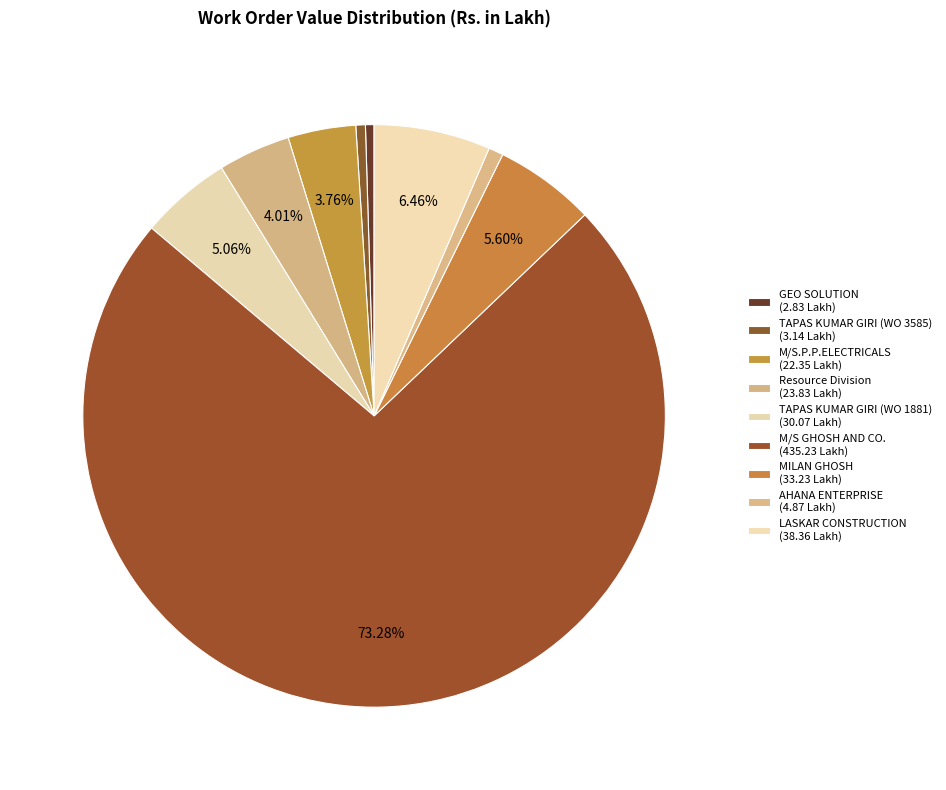

What is the ratio of the value at LASKAR CONSTRUCTION to the value at M/S.P.P.ELECTRICALS?

1.7